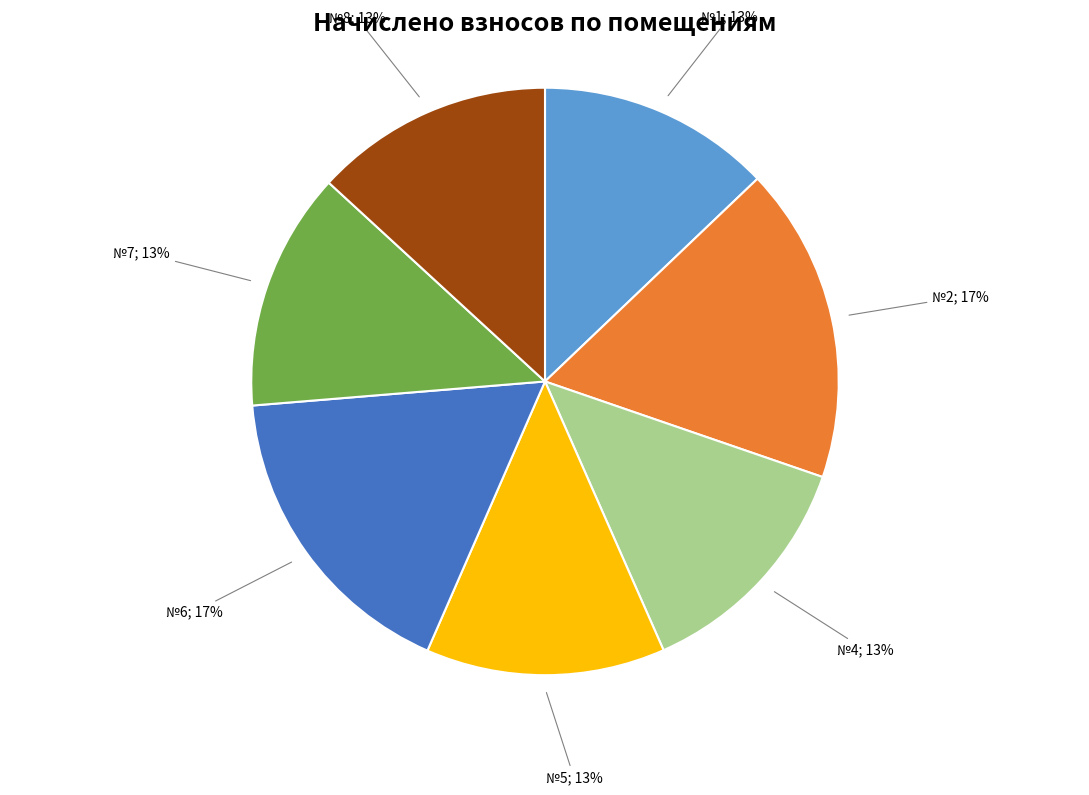

Is there any slice that represents more than half of the pie?

No